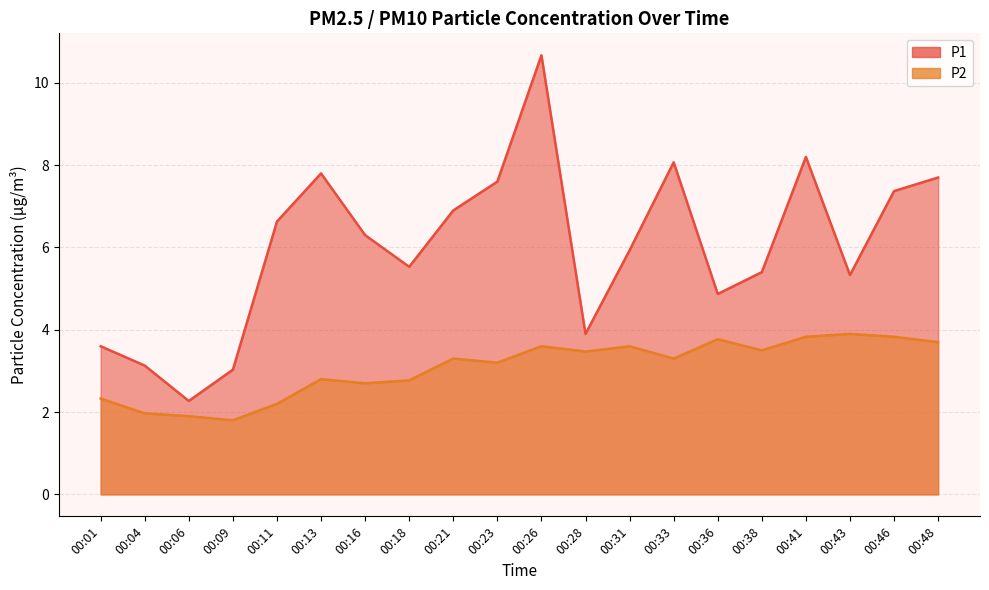

How many interior local valleys does the P2 series have?

6